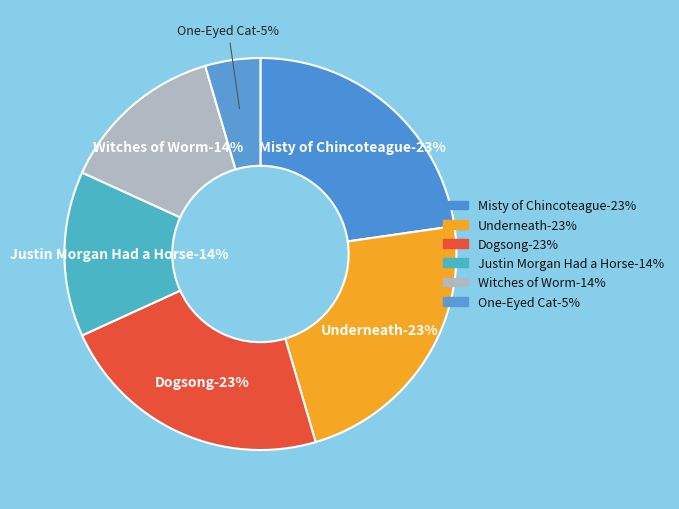

Is there a majority slice in this chart?

No